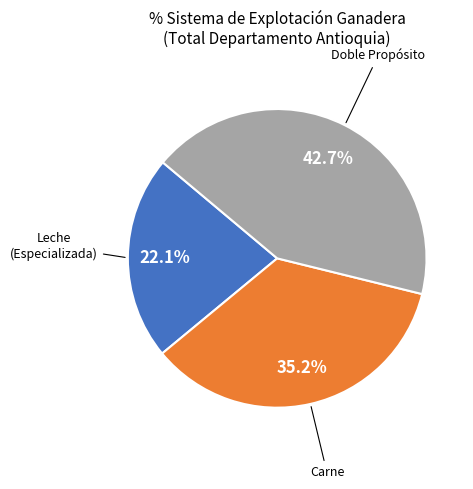

Does any single category account for the majority?

No